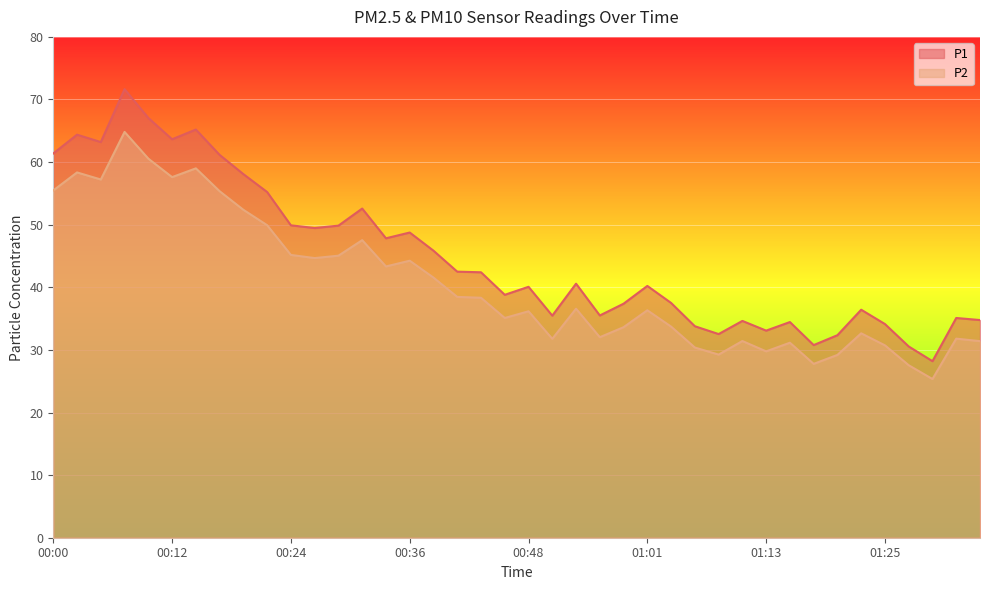

Rank the categories by P2 value from highest to lowest.

00:07, 00:09, 00:14, 00:02, 00:12, 00:05, 00:00, 00:17, 00:19, 00:22, 00:31, 00:24, 00:29, 00:26, 00:36, 00:34, 00:39, 00:41, 00:44, 00:53, 01:01, 00:48, 00:46, 01:03, 00:58, 01:23, 00:56, 01:32, 00:51, 01:11, 01:35, 01:15, 01:25, 01:06, 01:13, 01:08, 01:20, 01:18, 01:28, 01:30